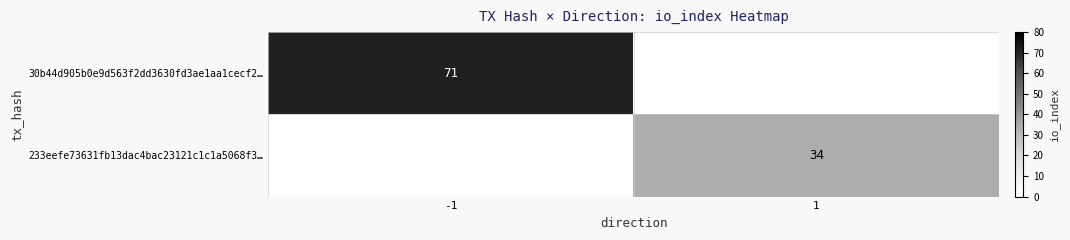

What is the total value across all series at 1?

34